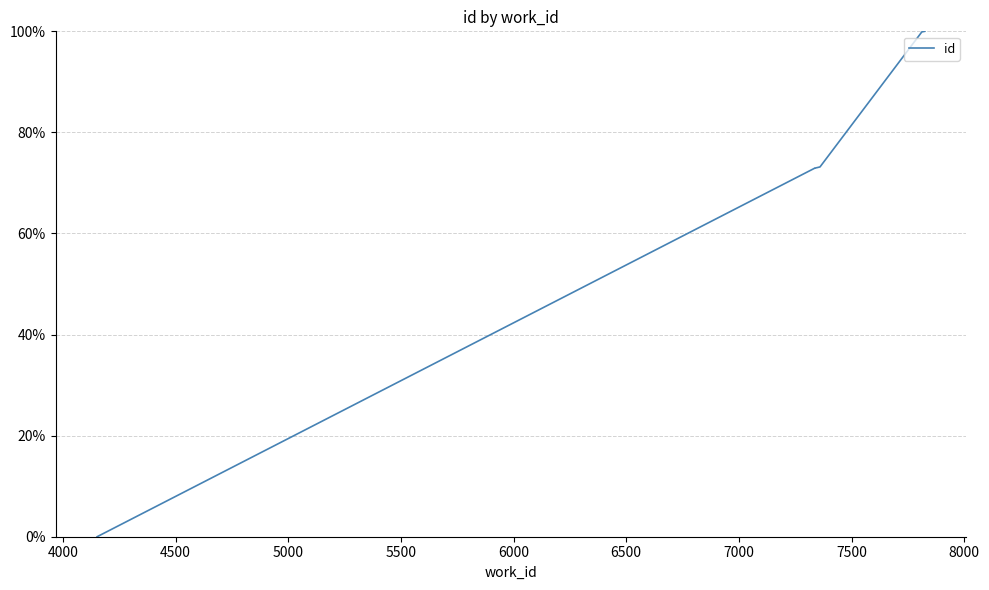

What is the value of the 2nd point from the left?

0.7